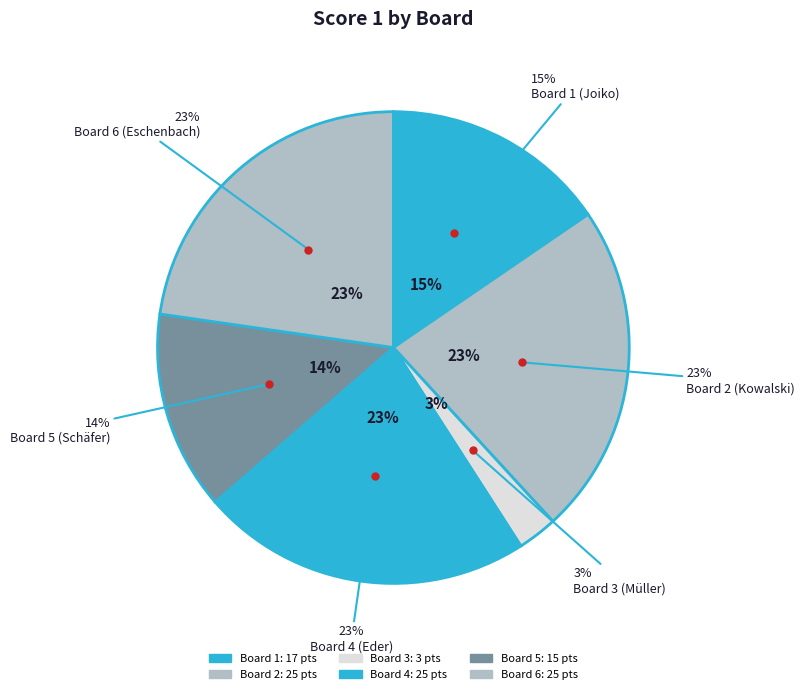

To the nearest percent, what is the difference between the Board 4 (Eder) and Board 1 (Joiko) slice percentages?

7%